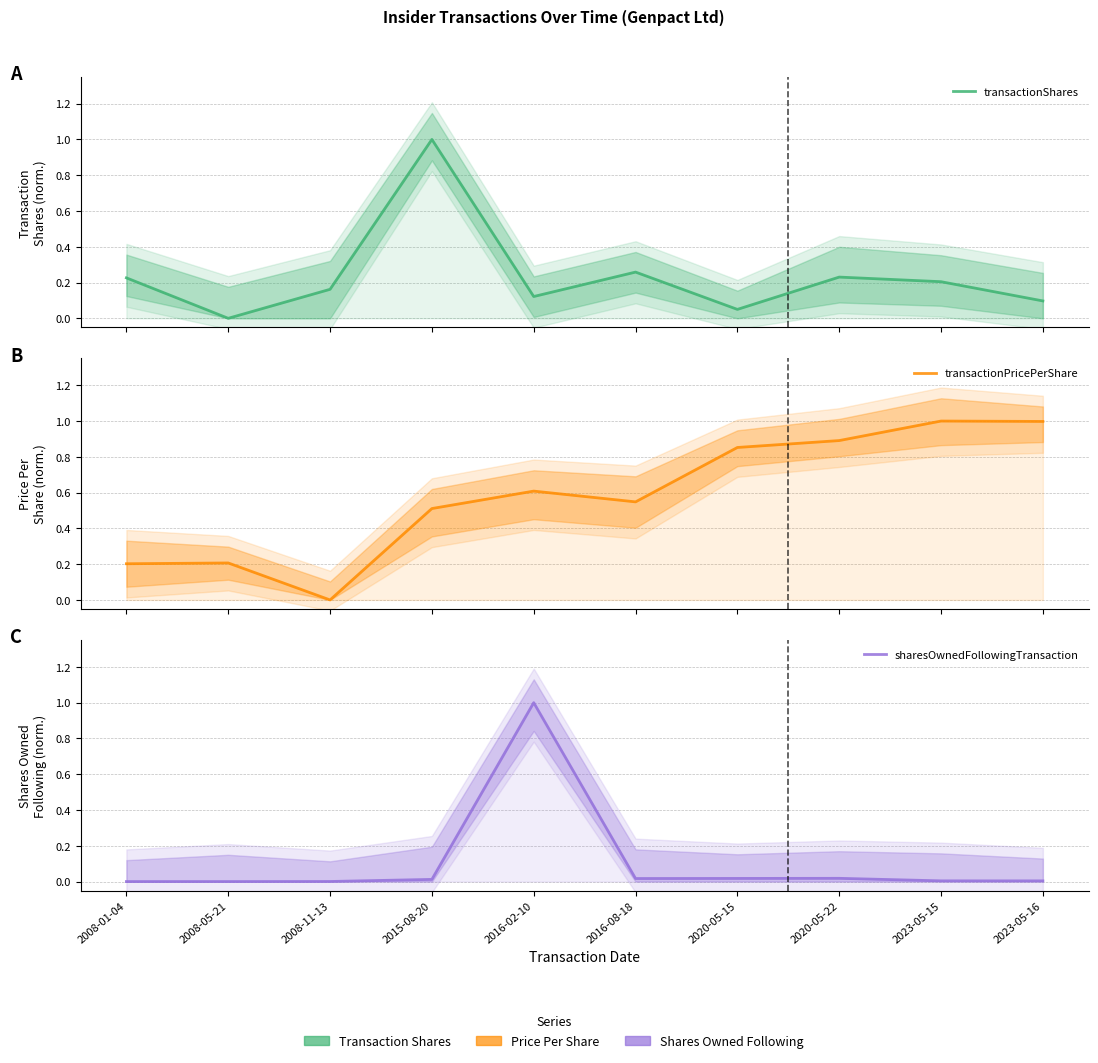

Reading left to right, transcribe all the data shown in this chart.

transactionShares: 0.2	0.0	0.2	1.0	0.1	0.3	0.0	0.2	0.2	0.1
transactionPricePerShare: 0.2	0.2	0.0	0.5	0.6	0.5	0.9	0.9	1.0	1.0
sharesOwnedFollowingTransaction: 0.0	0.0	0.0	0.0	1.0	0.0	0.0	0.0	0.0	0.0